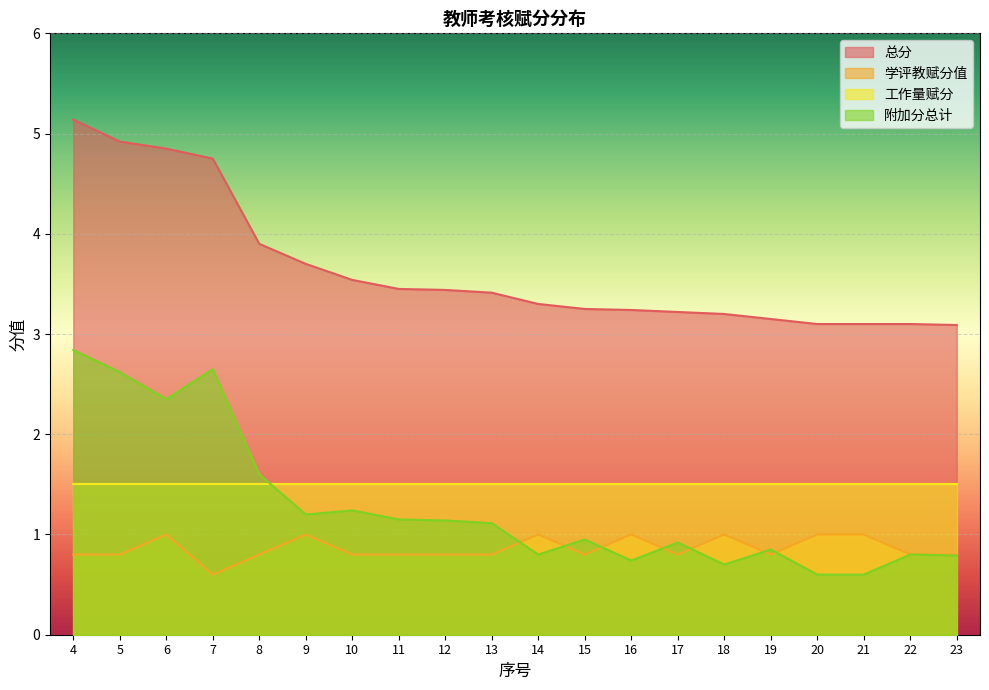

How many lines are shown in the chart?

4